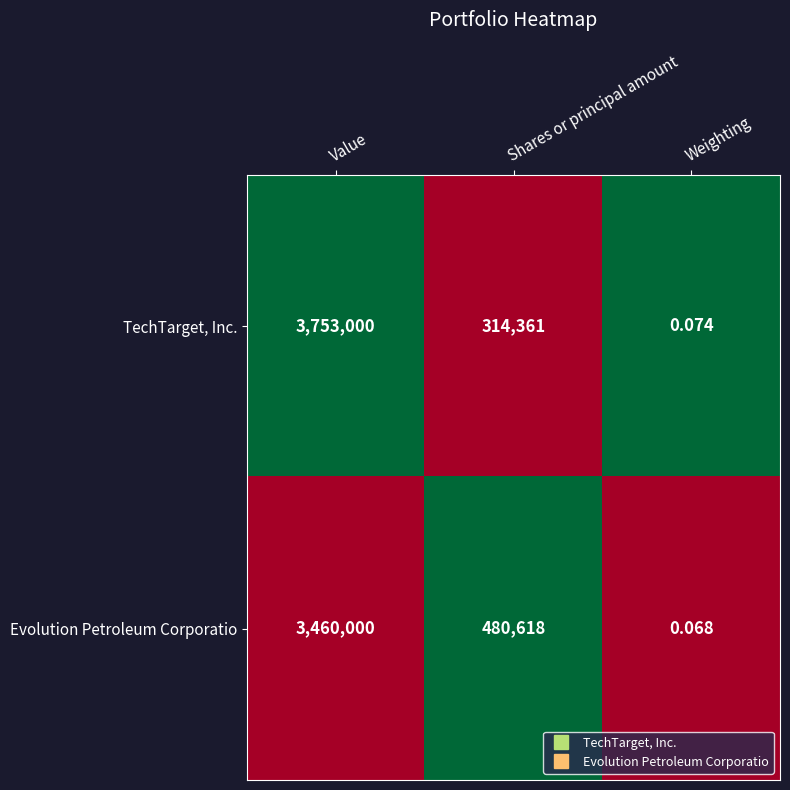

What is the difference between the highest and lowest values at Weighting?

0.0